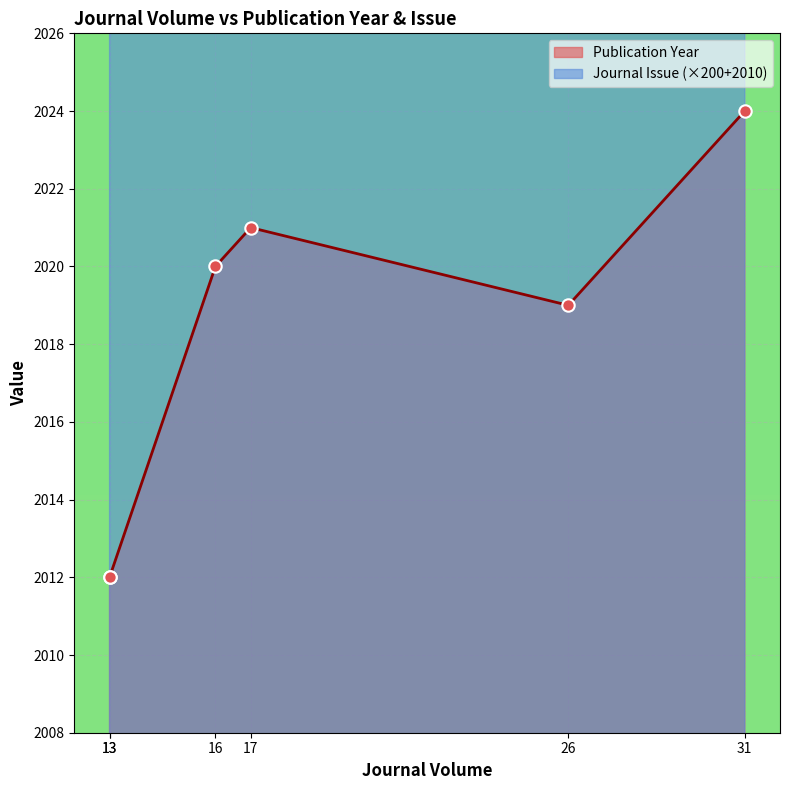

What is the total value across all series at 17?

2028